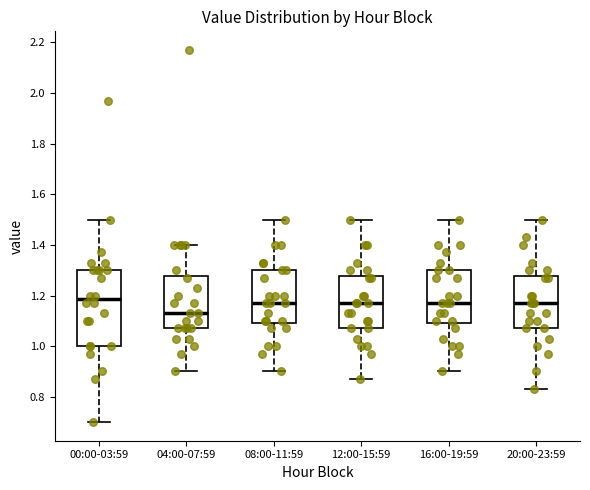

Reading left to right, read every box against the y-axis: the position of its median line, the range the box covers, and the ends of its whiskers. The values are not printed on the chart, so give them approximately, as read against the axis.

00:00-03:59: median 1.18, box 1.00 to 1.30, whiskers 0.70 to 1.50
04:00-07:59: median 1.14, box 1.08 to 1.28, whiskers 0.90 to 1.40
08:00-11:59: median 1.18, box 1.10 to 1.30, whiskers 0.90 to 1.50
12:00-15:59: median 1.18, box 1.08 to 1.28, whiskers 0.88 to 1.50
16:00-19:59: median 1.18, box 1.10 to 1.30, whiskers 0.90 to 1.50
20:00-23:59: median 1.18, box 1.08 to 1.28, whiskers 0.84 to 1.50